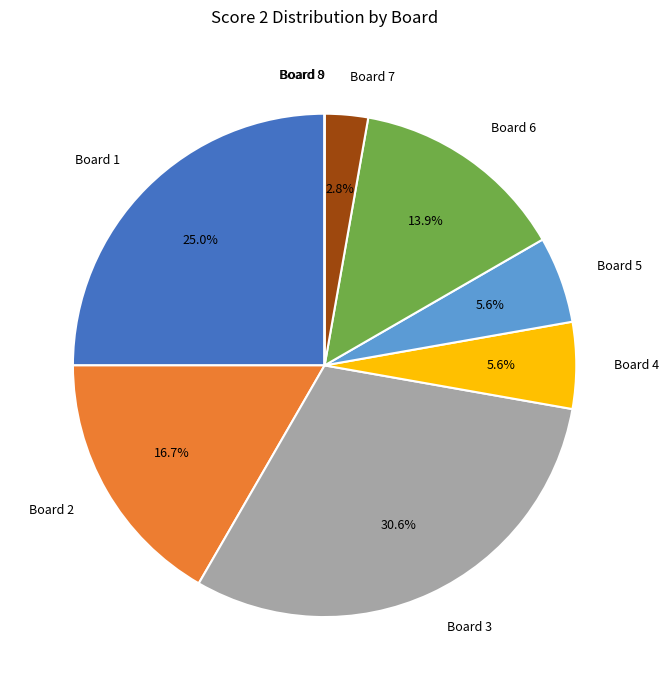

How much of the chart is everything except Board 5?

94.4%